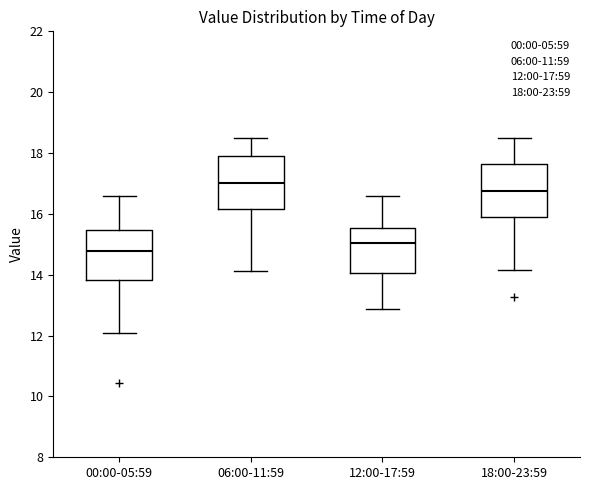

Where does the median line of the box for 12:00-17:59 sit on the y-axis? The values are not printed on the chart, so give them approximately, as read against the axis.

15.0